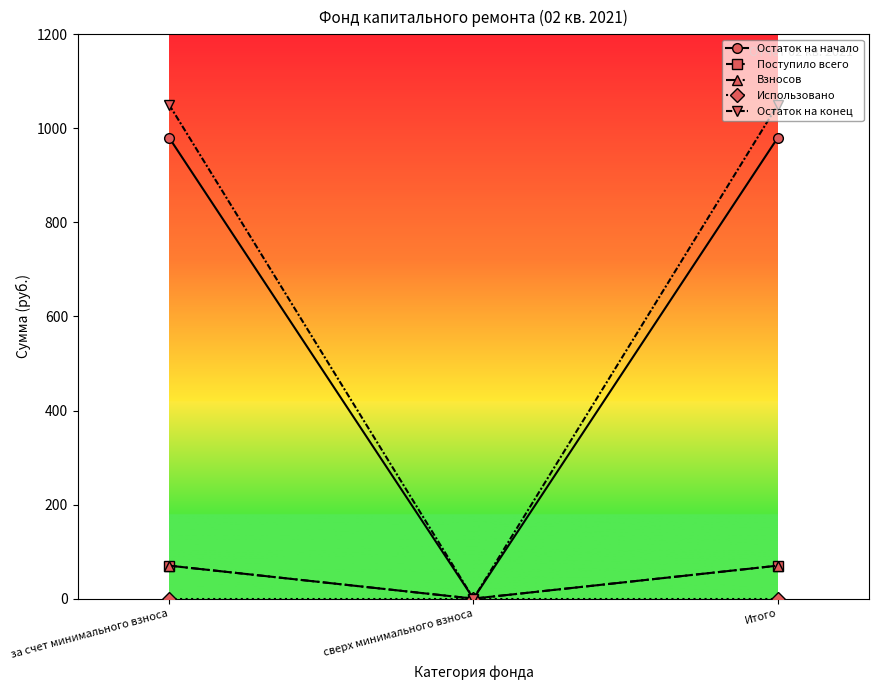

Rank the series at сверх минимального взноса from lowest to highest value.

Остаток на начало, Поступило всего, Взносов, Использовано, Остаток на конец